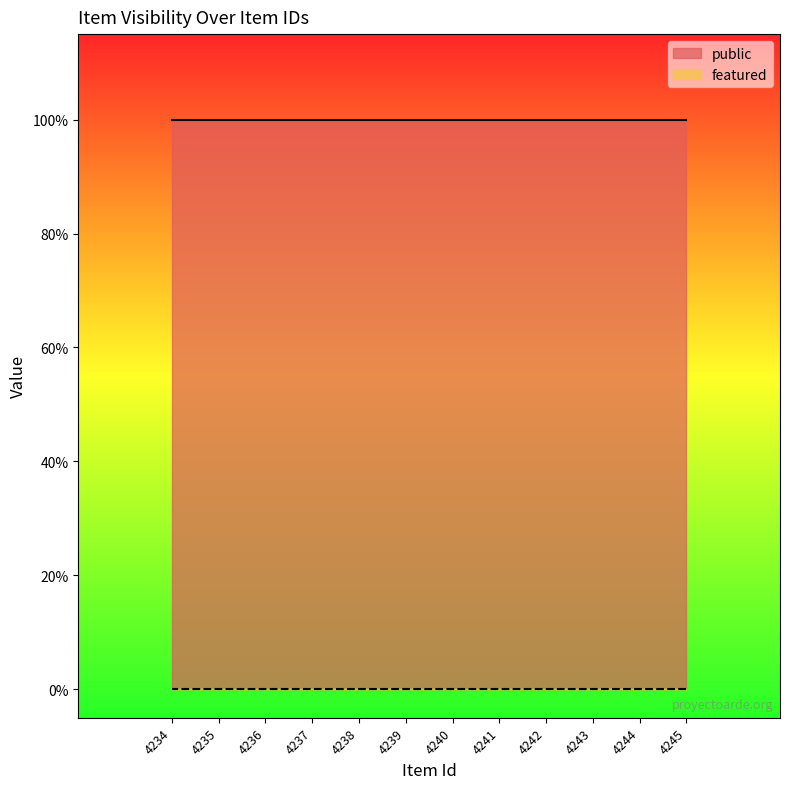

Reading right to left, transcribe all the data shown in this chart.

public: 1	1	1	1	1	1	1	1	1	1	1	1
featured: 0	0	0	0	0	0	0	0	0	0	0	0